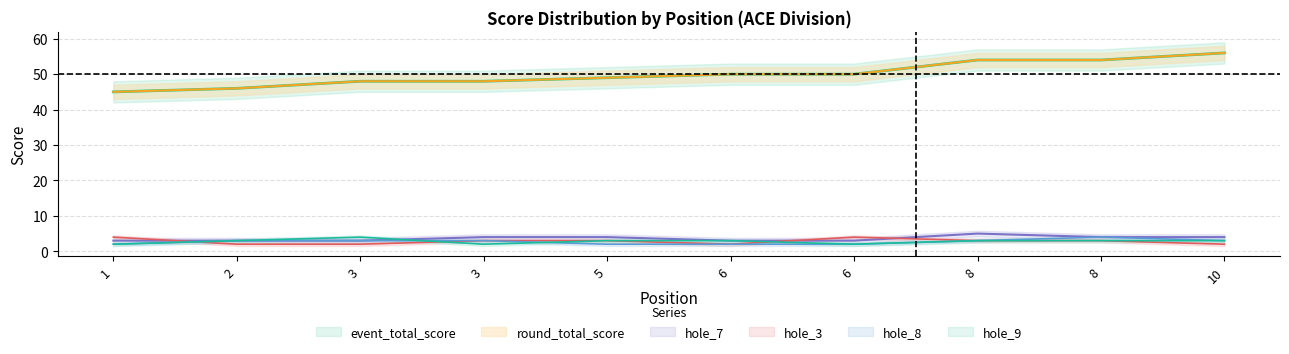

Reading left to right, extract all data points from this chart.

event_total_score: 45	46	48	48	49	50	50	54	54	56
round_total_score: 45	46	48	48	49	50	50	54	54	56
hole_3: 4	2	2	3	3	2	4	3	3	2
hole_7: 3	3	3	4	4	3	3	5	4	4
hole_8: 2	3	3	3	2	2	2	3	4	3
hole_9: 2	3	4	2	3	3	2	3	3	3